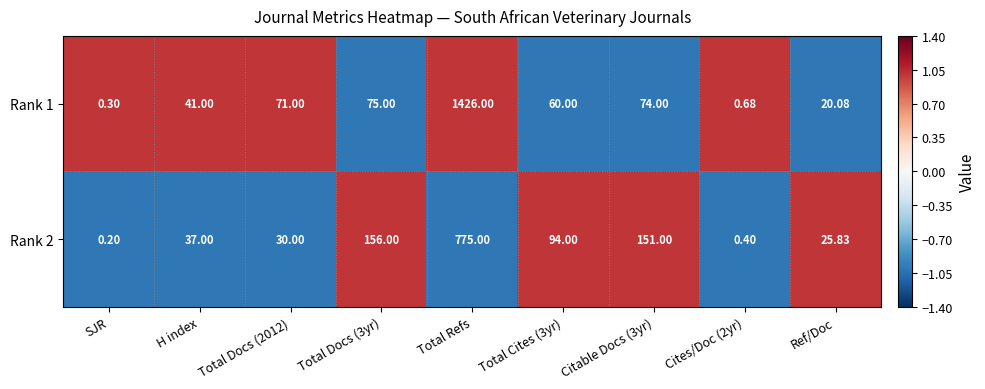

At how many categories does at least one series exceed 0?

9